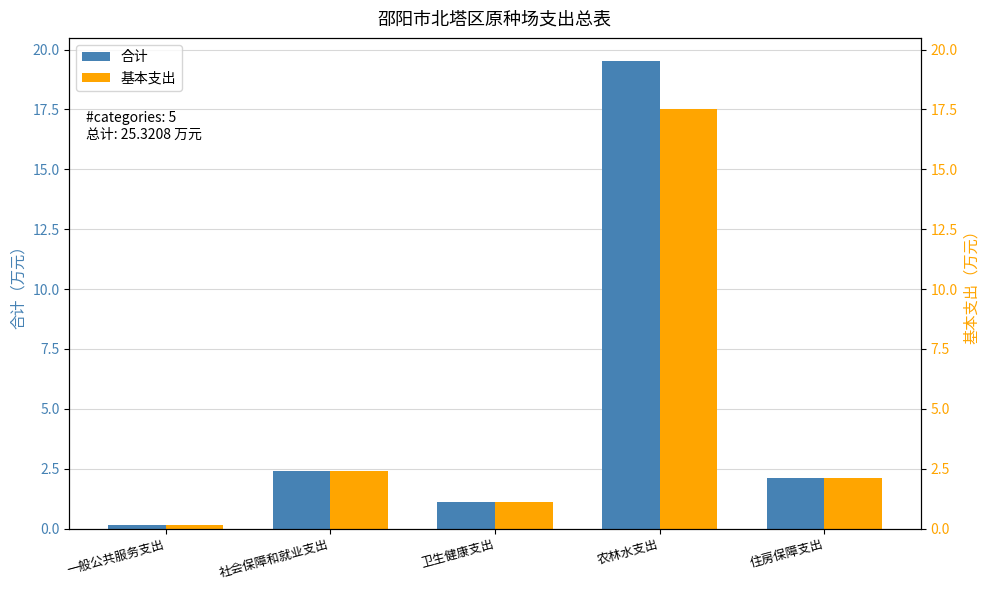

Which has a higher value, 一般公共服务支出 or 住房保障支出?

住房保障支出